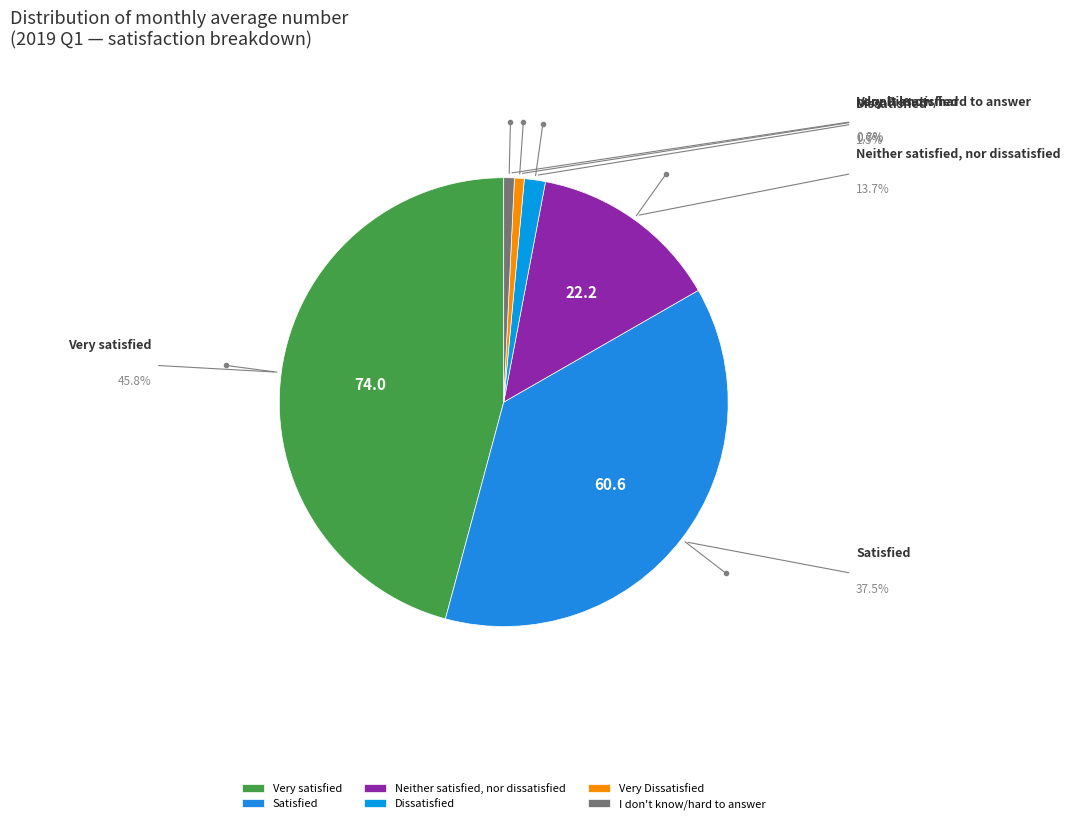

Which category has the smallest portion of the pie?

Very Dissatisfied